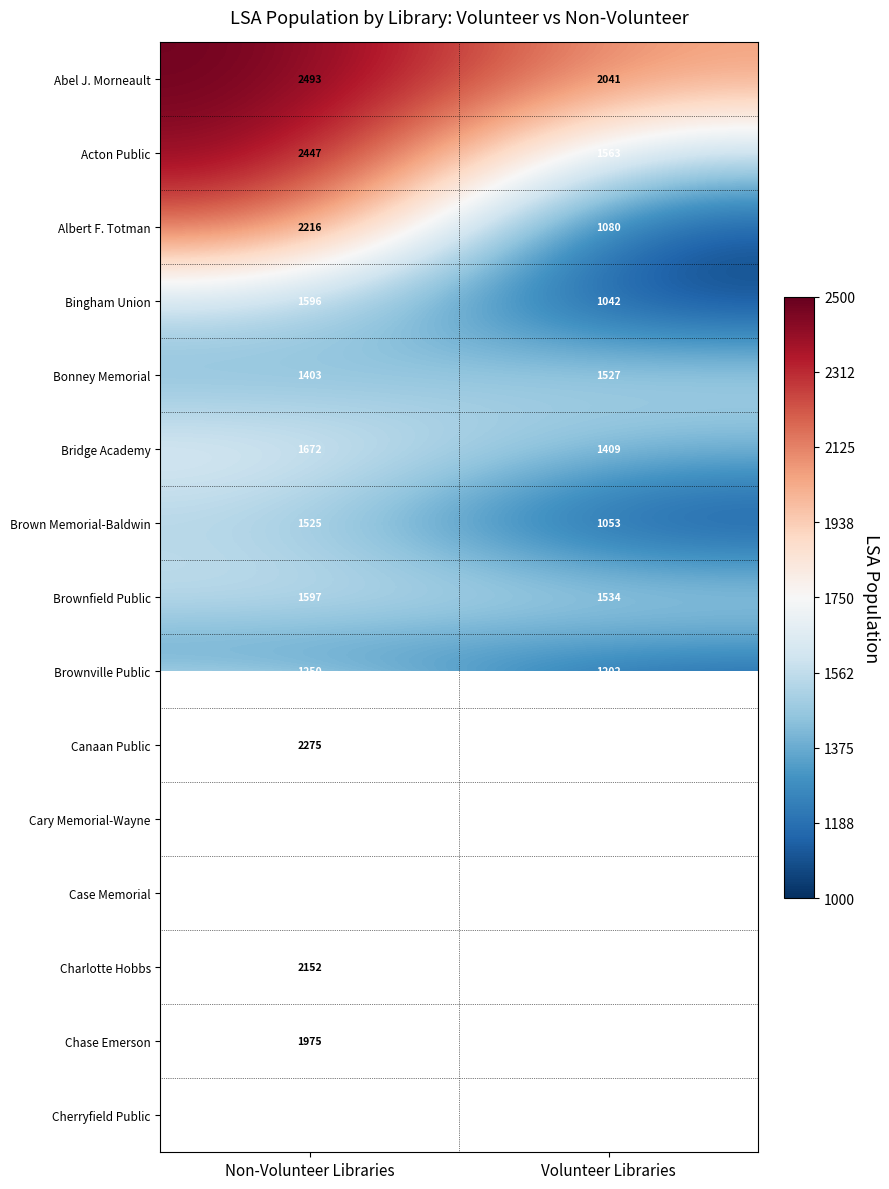

The value of Abel J. Morneault at Volunteer Libraries is 2041. True or false?

True